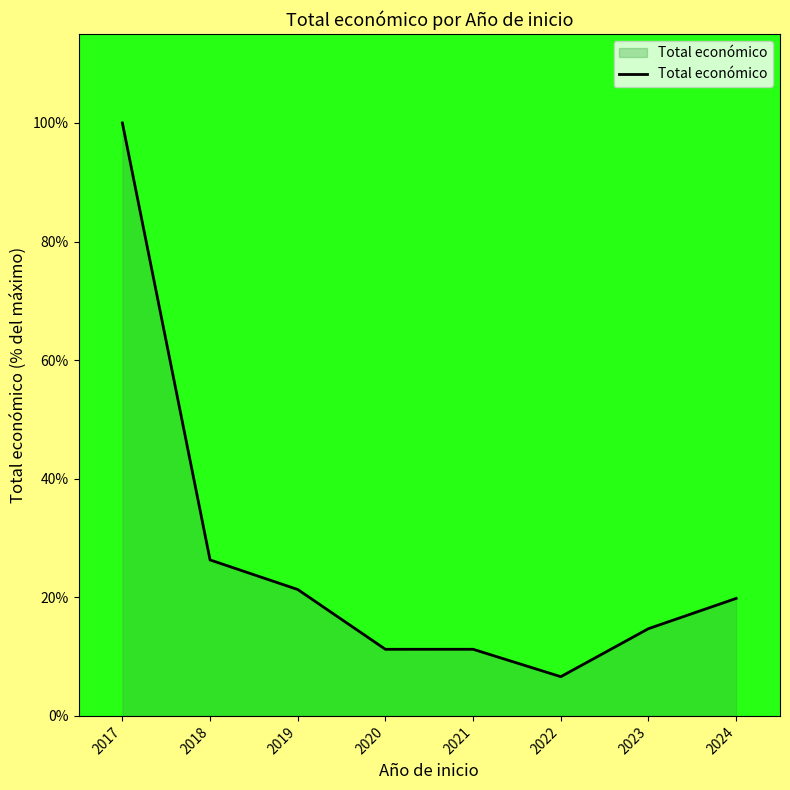

The value at 2018 is 26.3. True or false?

True